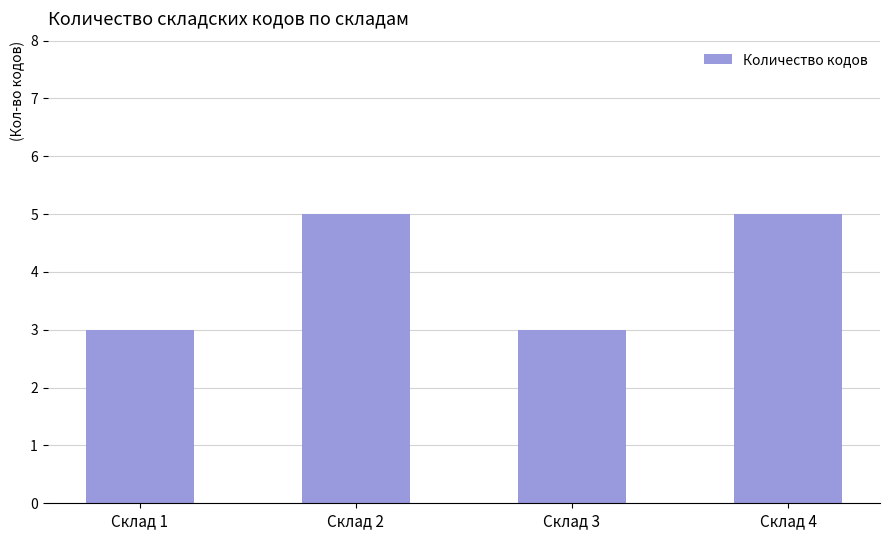

Between Склад 1 and Склад 4, which is larger?

Склад 4